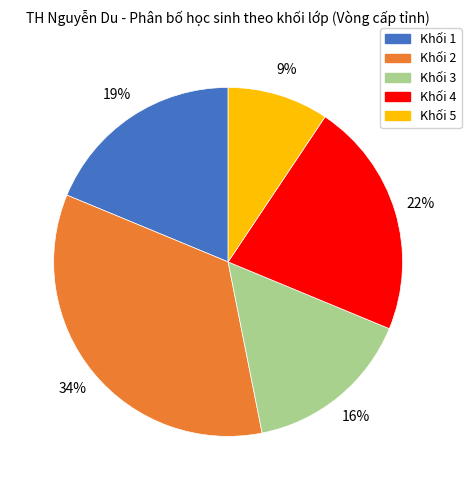

Which category has the biggest portion of the pie?

Khối 2